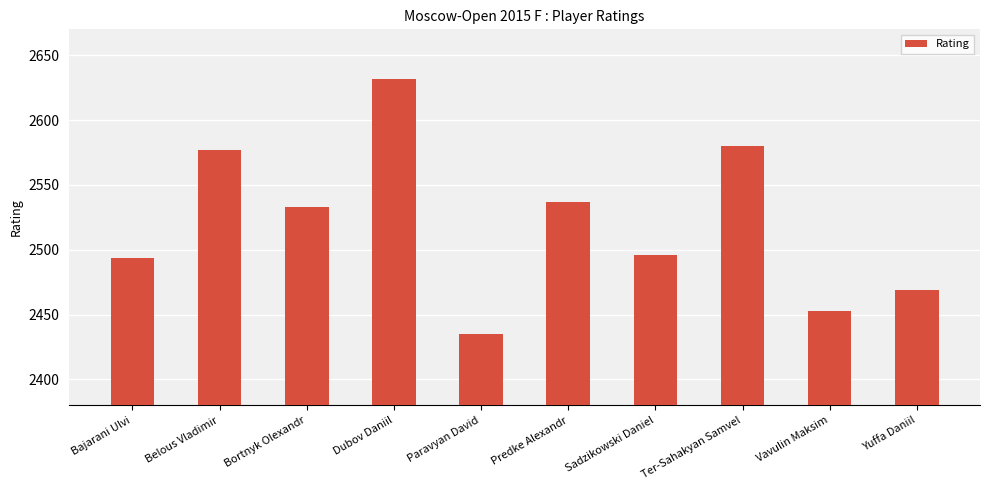

Between Bajarani Ulvi and Dubov Daniil, which is larger?

Dubov Daniil